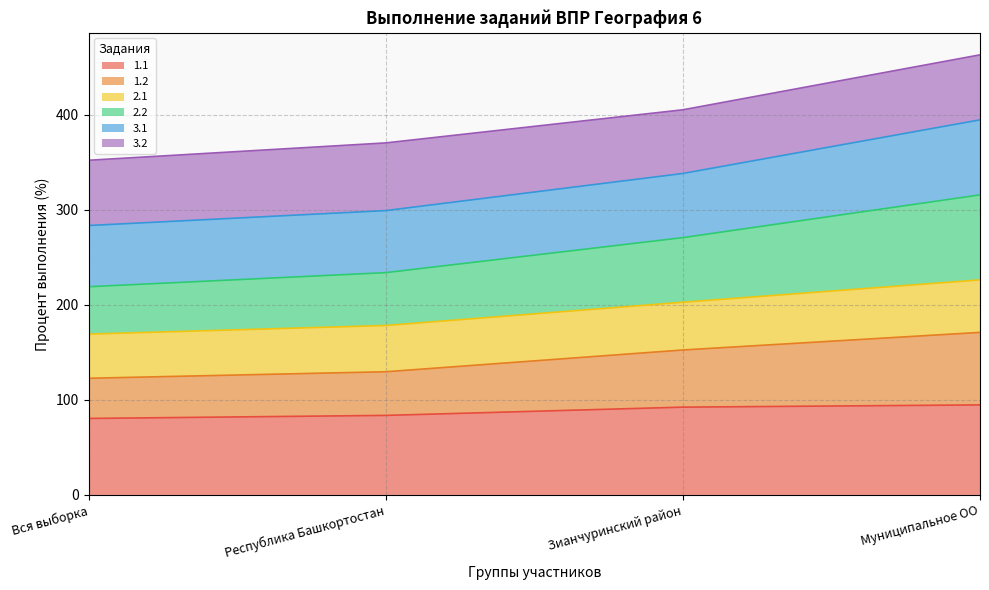

What is the maximum value for 1.1?

94.7